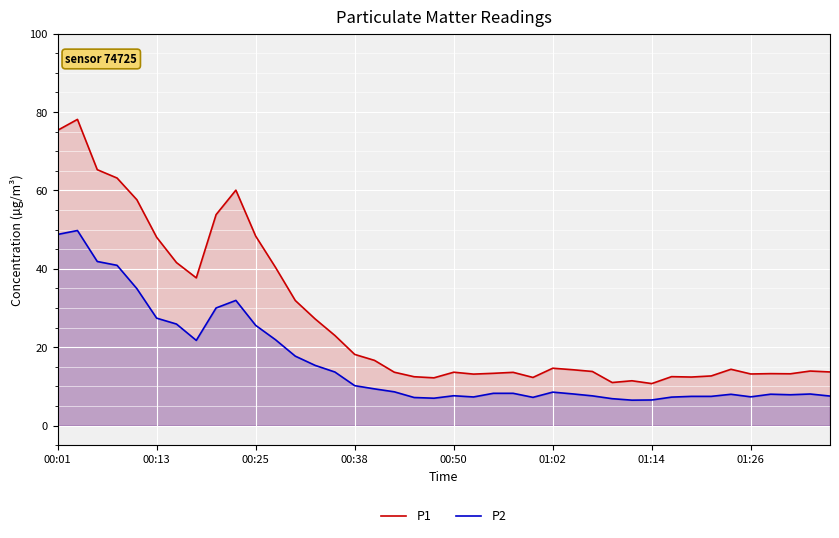

Which series changed the most between 11 and 38?

P1